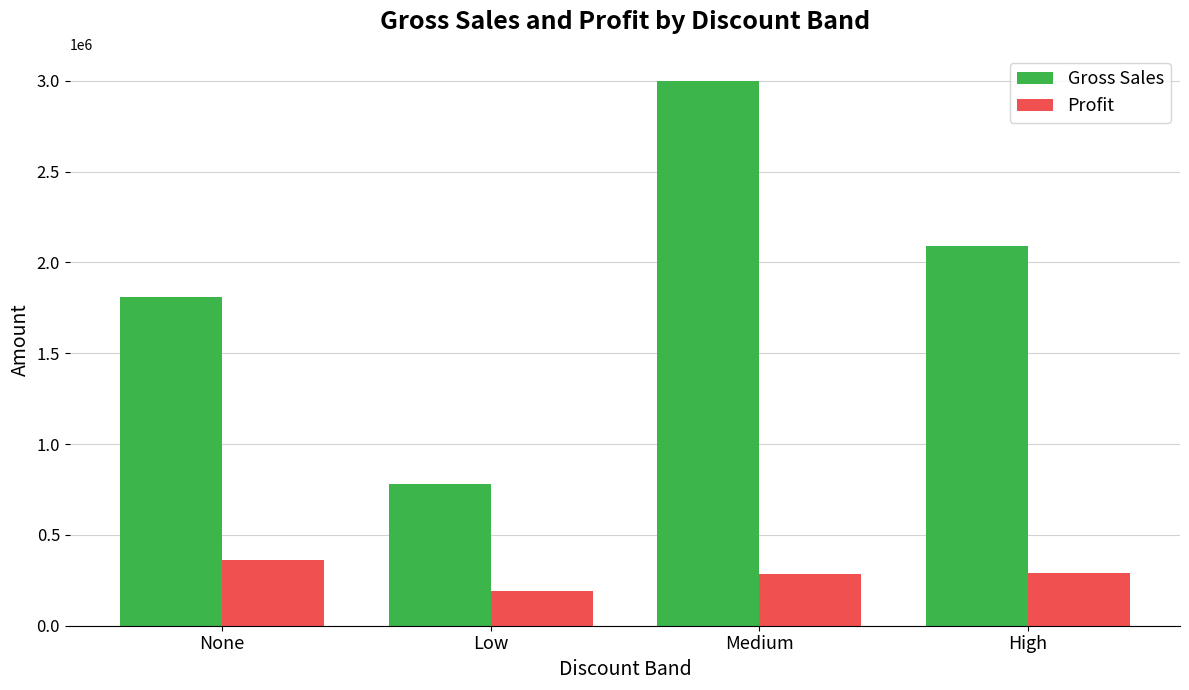

What is the value of the Gross Sales bar at the 4th from the left?

2089465.0